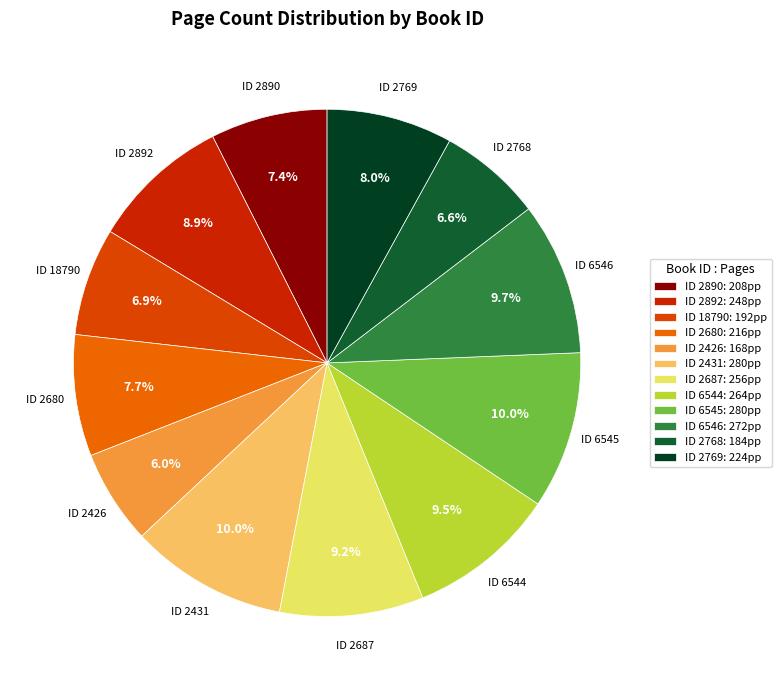

Count the number of slices in the pie.

12